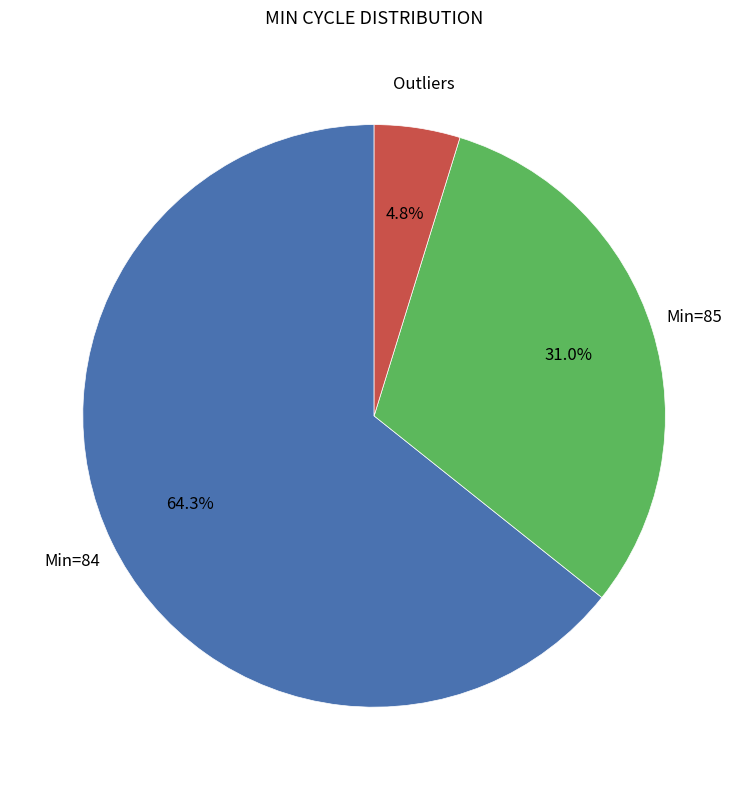

Is there any slice that represents more than half of the pie?

Yes